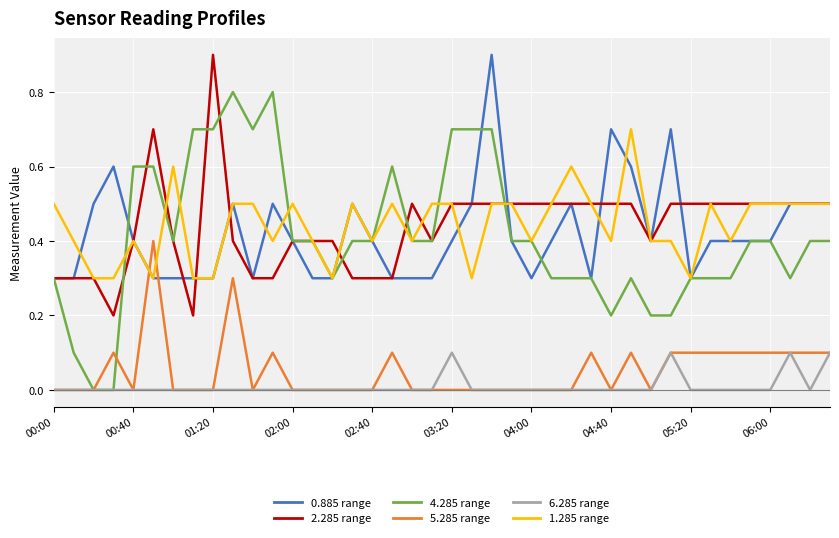

What is the greatest value displayed?

0.9